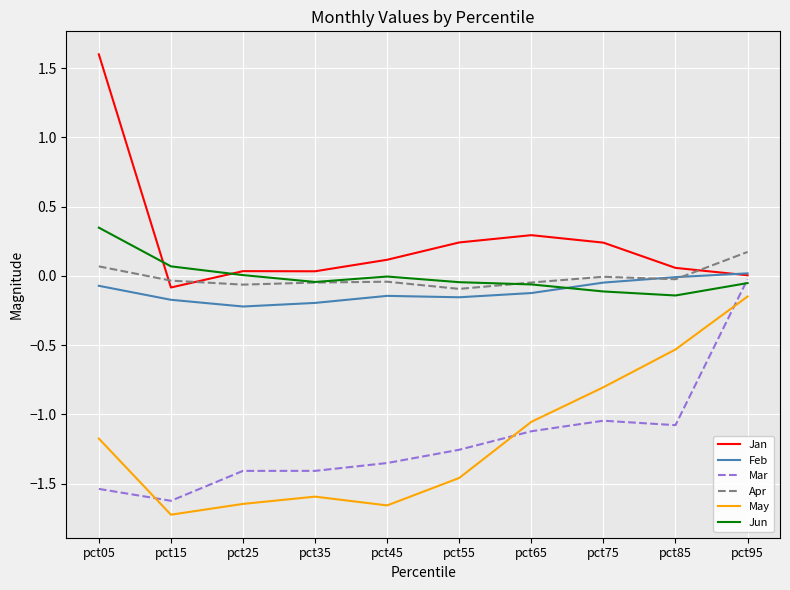

The value of Mar at pct85 is -0.3. True or false?

False